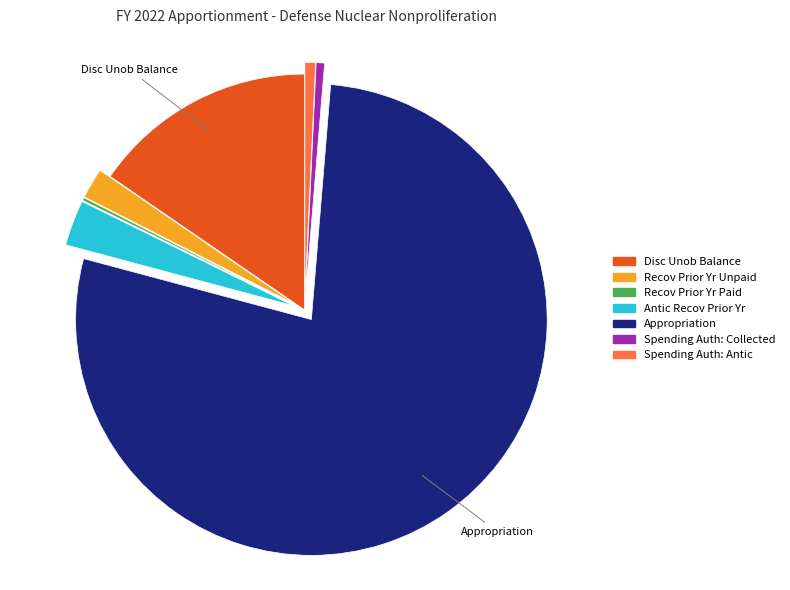

Is there a majority slice in this chart?

Yes